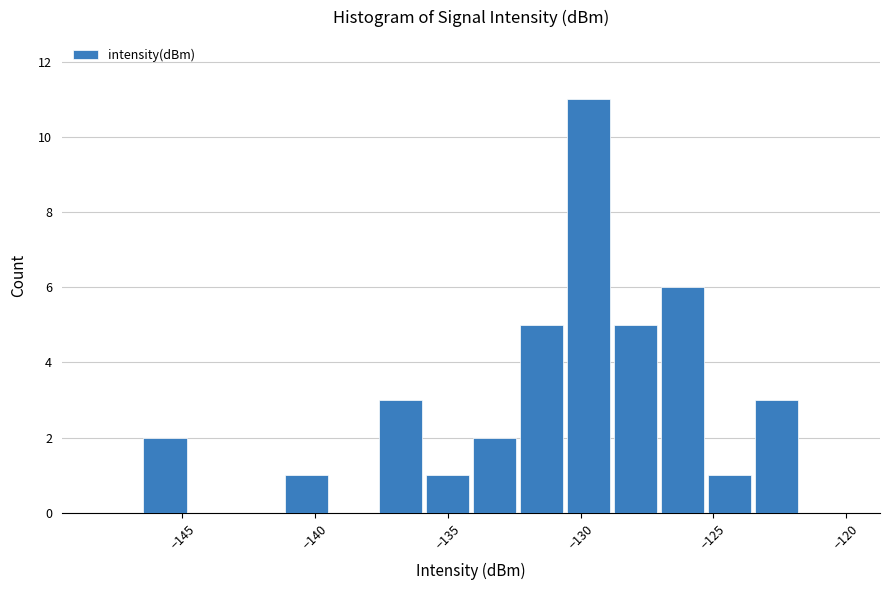

Read against the x-axis, roughly where is the centre of the tallest bar?

-129.5